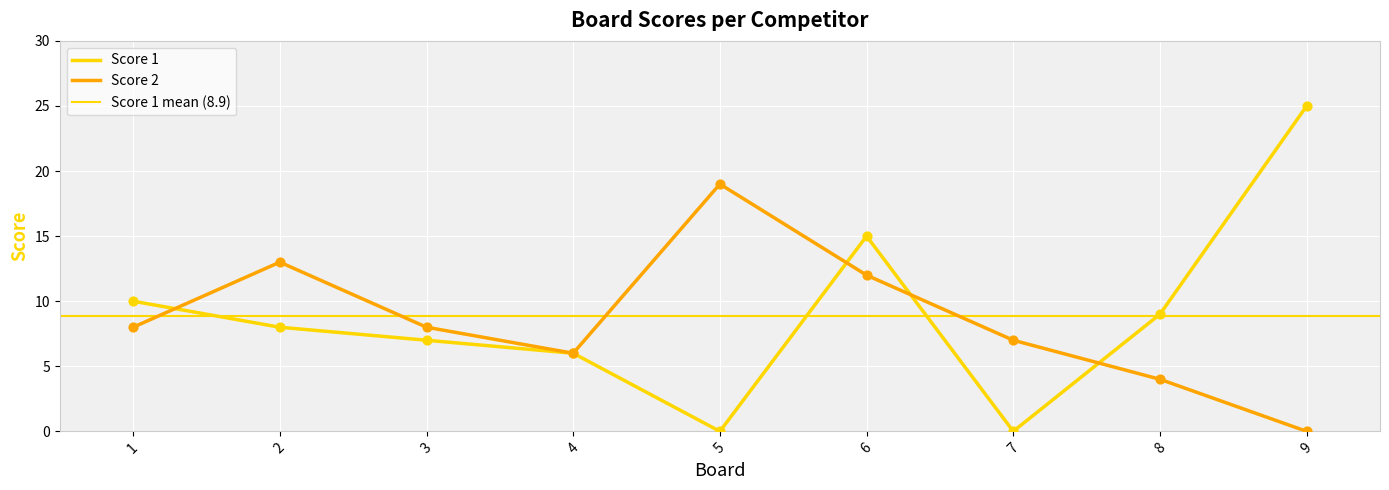

At which category is the sum across all series the highest?

6